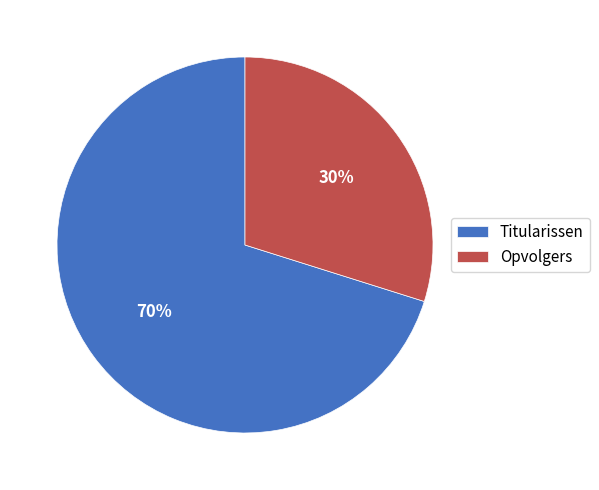

The Titularissen slice represents 70% of the pie. True or false?

True